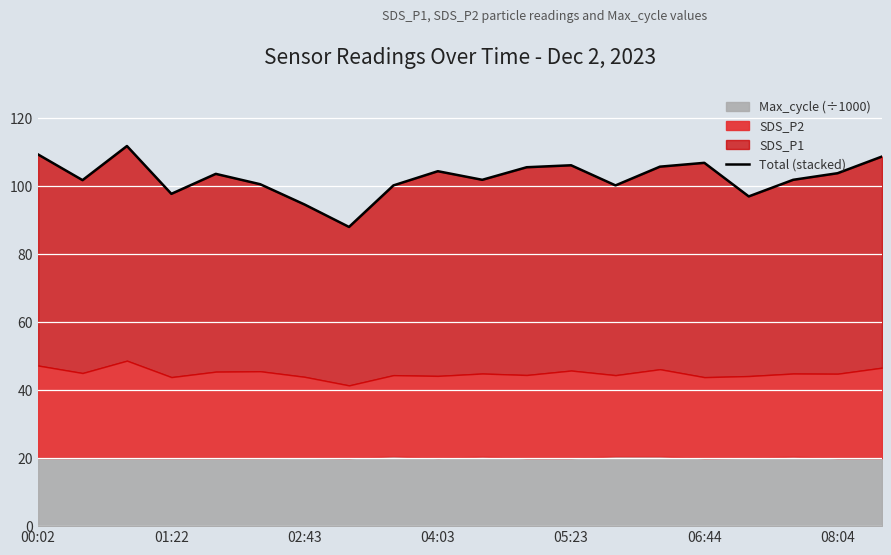

What is the maximum value shown in the chart?

111.8